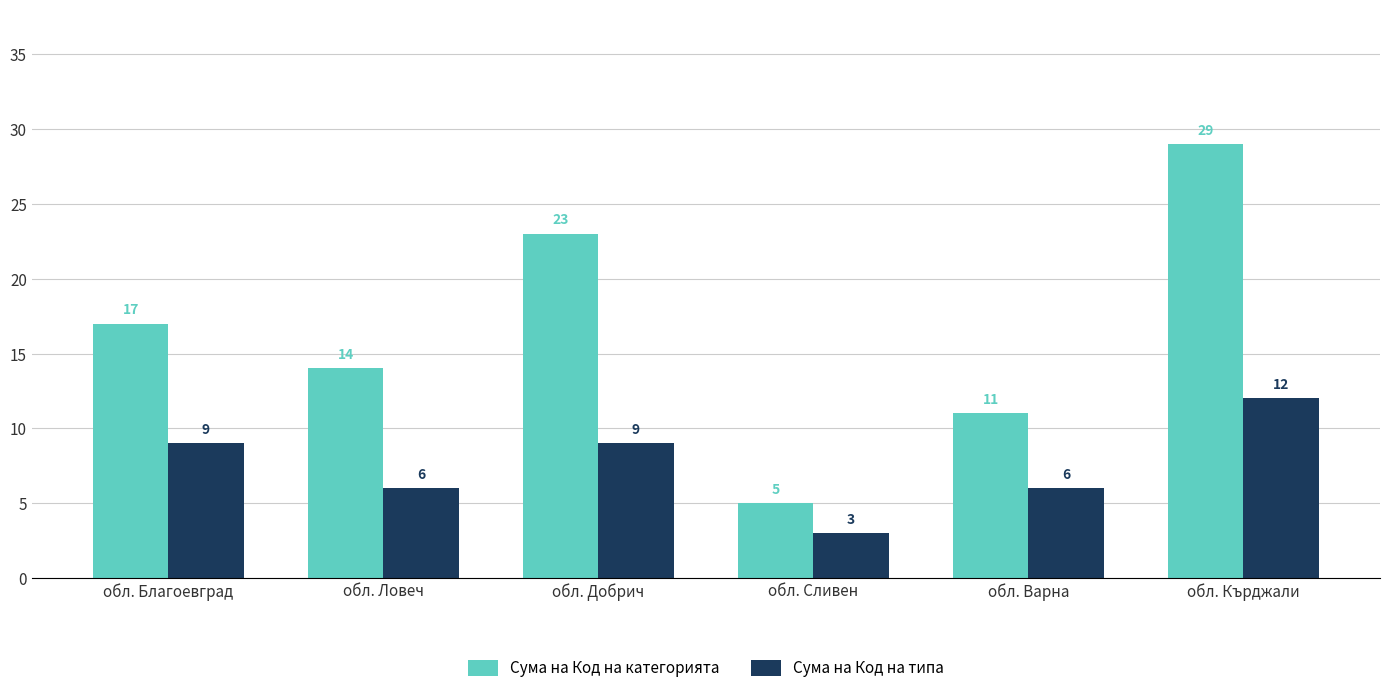

Which label corresponds to the smallest value in the chart?

обл. Сливен